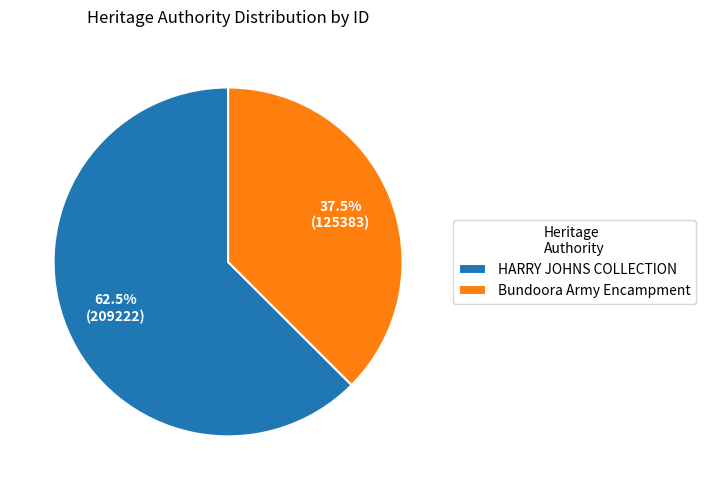

How many segments does this pie chart have?

2